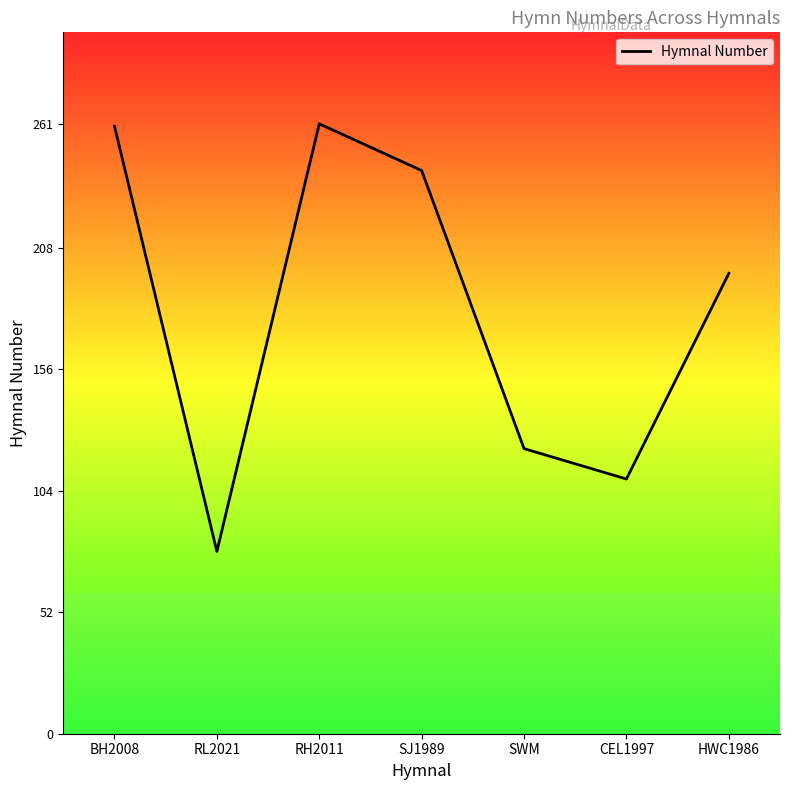

What position from the right is BH2008?

7